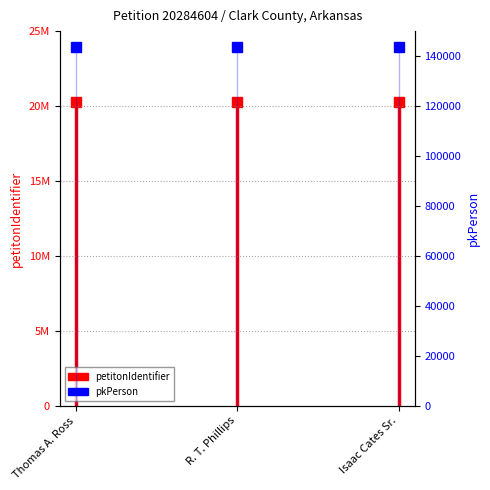

The chart shows a value of 143551 at Thomas A. Ross. True or false?

True